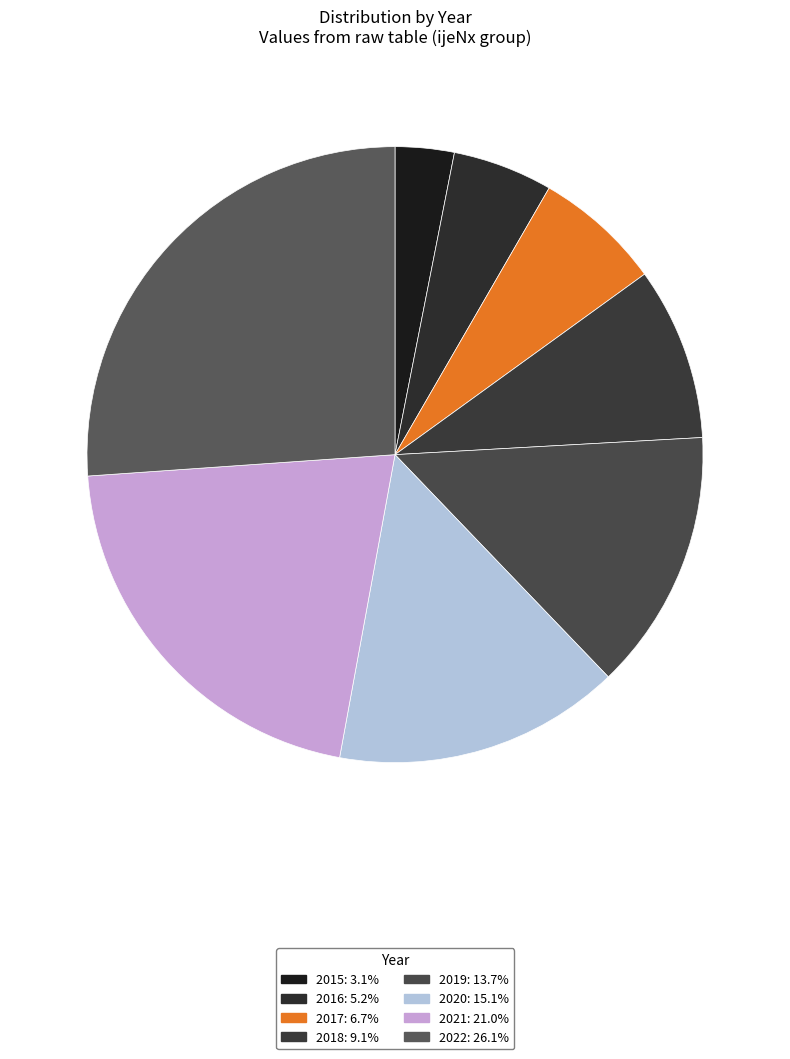

Which slice is the largest?

2022